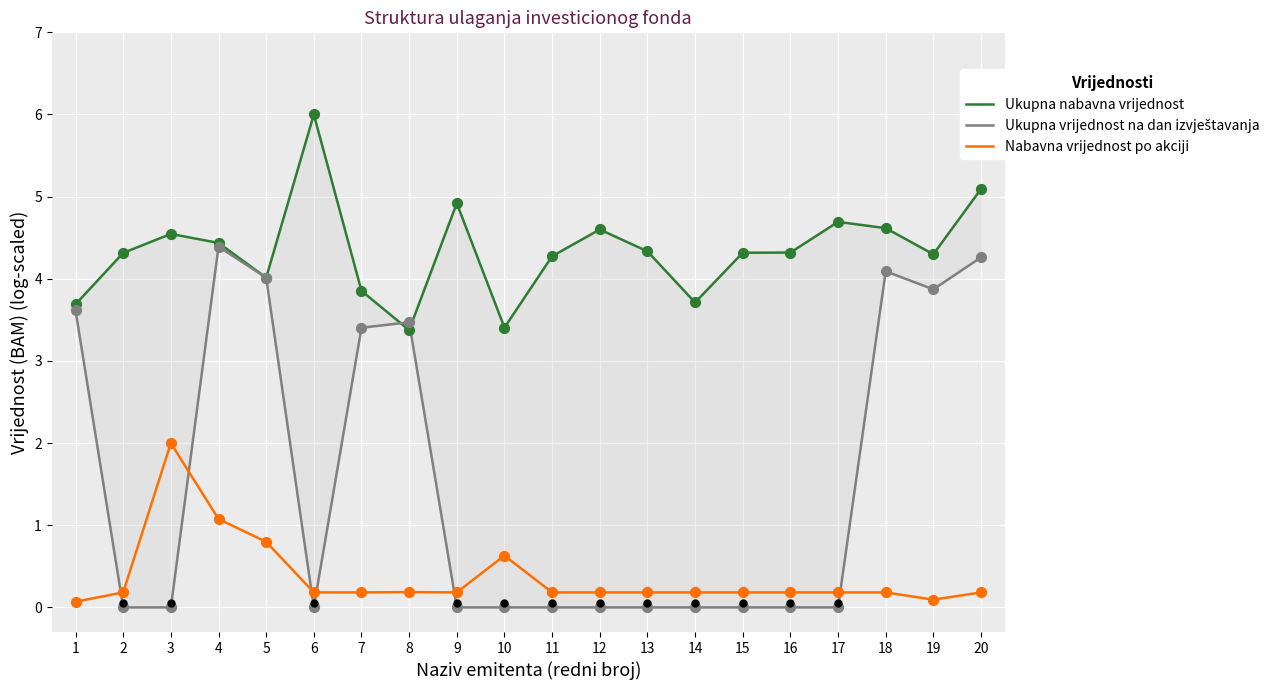

At which category is the sum across all series the highest?

4